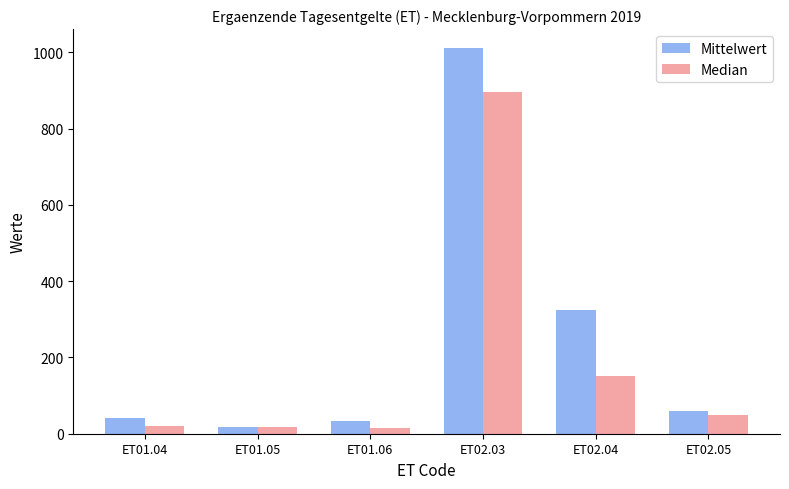

Which series changed the most between ET01.04 and ET02.03?

Mittelwert